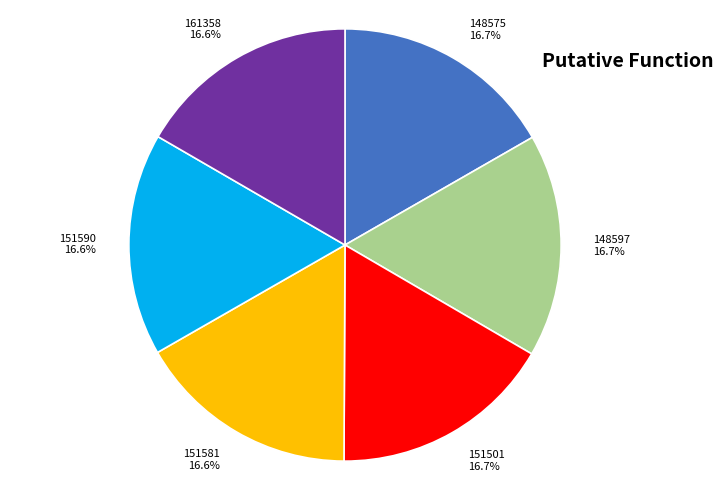

What is the ratio of the value at 151581 to the value at 148597?

1.0